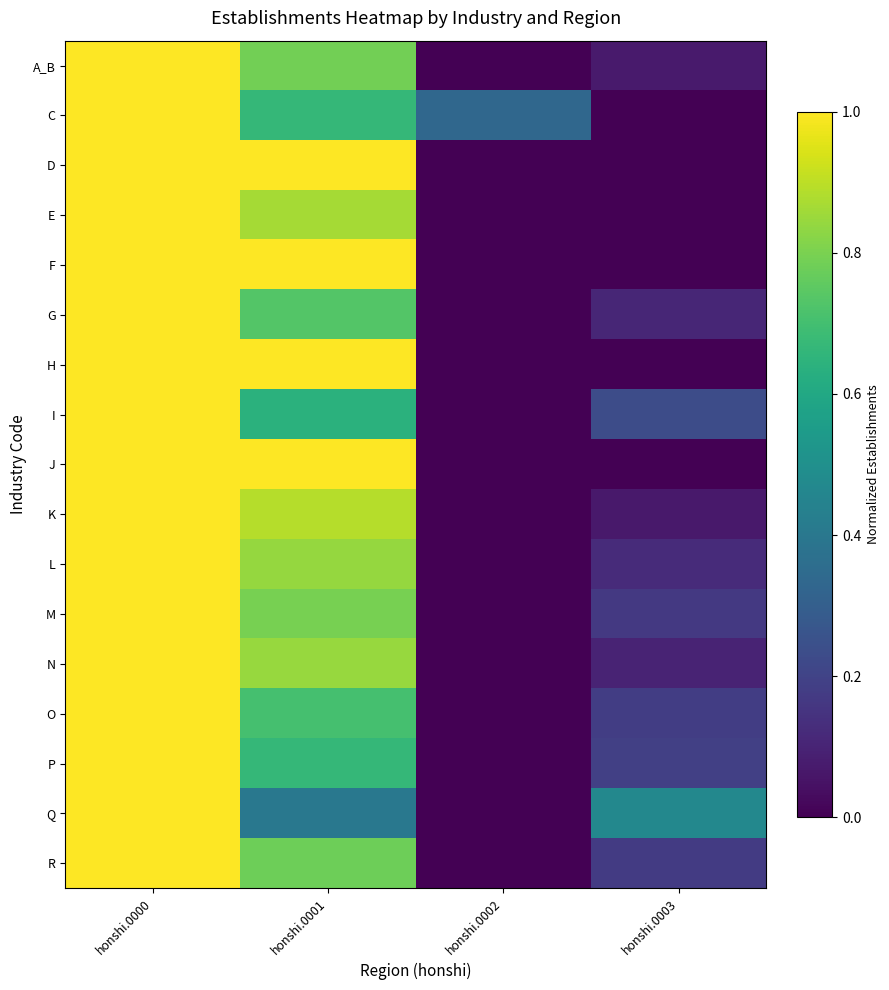

What is the greatest value displayed?

1.0